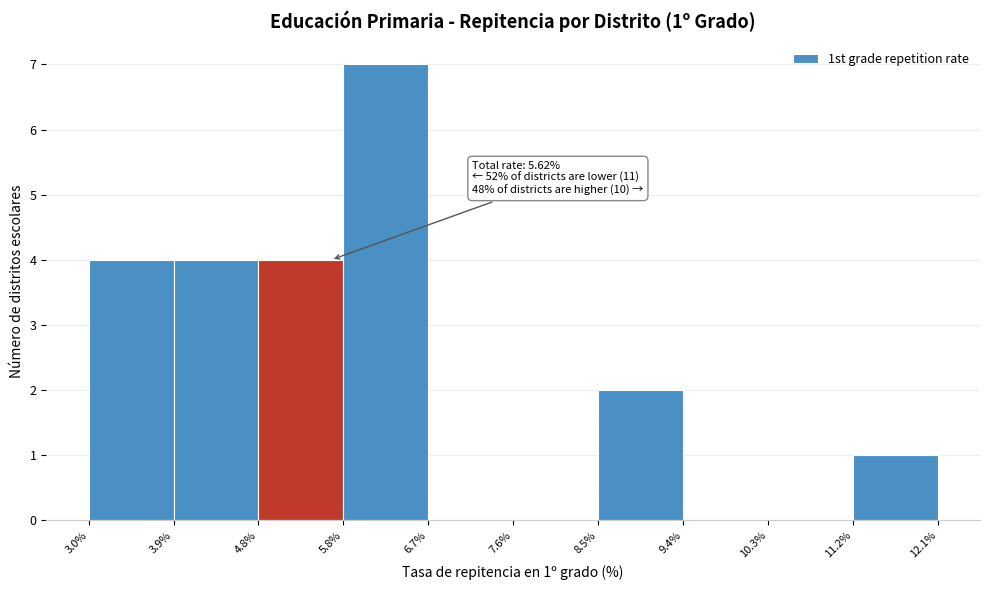

Which range on the x-axis has the tallest bar?

5.8% to 6.7%